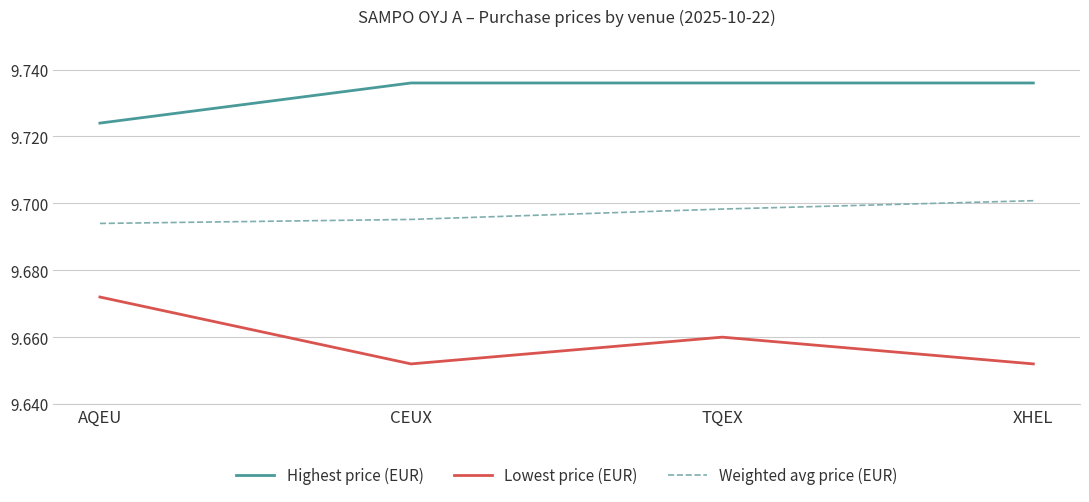

List the series in order of their overall mean, highest first.

Highest price (EUR), Weighted avg price (EUR), Lowest price (EUR)